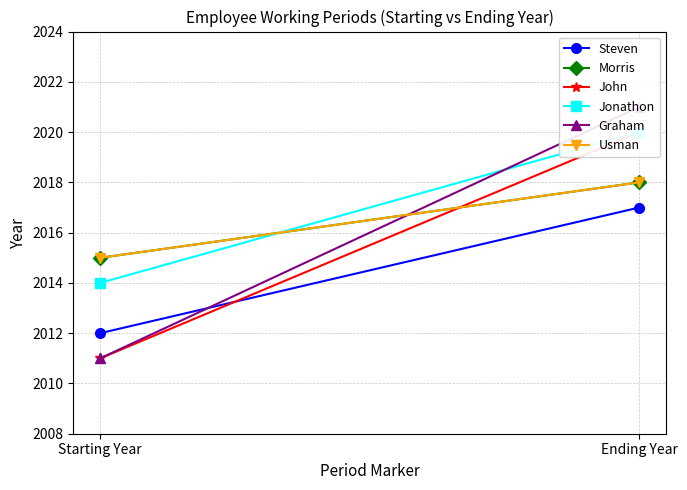

What is the difference between the John values at Ending Year and Starting Year?

9